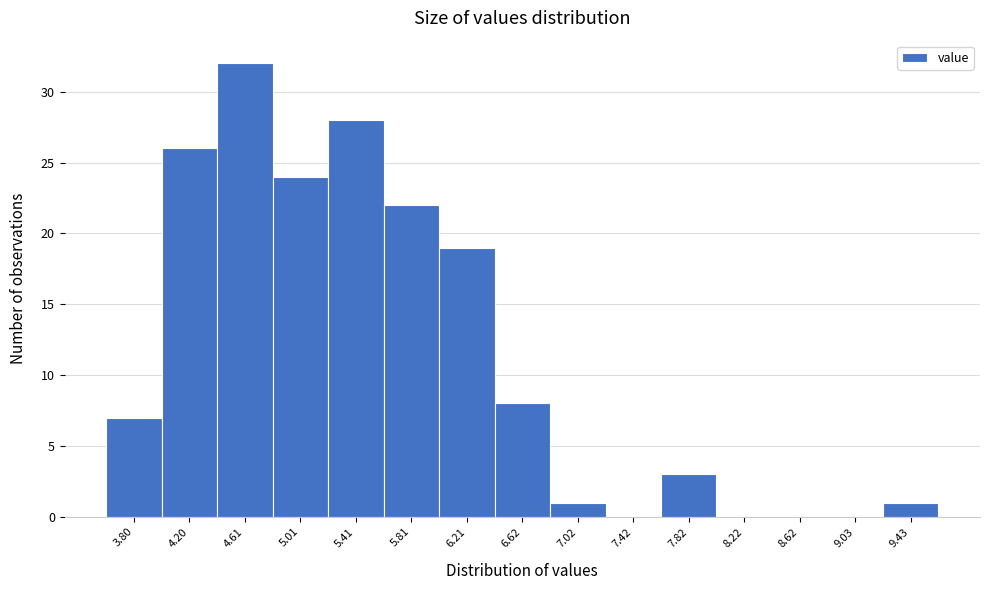

Reading left to right, transcribe this chart: for each bar, give the range it covers on the x-axis and its height. Neither the bar edges nor the heights are printed on the chart, so give them approximately, as read against the axes.

3.60 to 4.00: 7
4.00 to 4.40: 26
4.40 to 4.80: 32
4.80 to 5.20: 24
5.20 to 5.60: 28
5.60 to 6.00: 22
6.00 to 6.40: 19
6.40 to 6.80: 8
6.80 to 7.20: 1
7.20 to 7.60: 0
7.60 to 8.00: 3
8.00 to 8.40: 0
8.40 to 8.85: 0
8.85 to 9.25: 0
9.25 to 9.65: 1